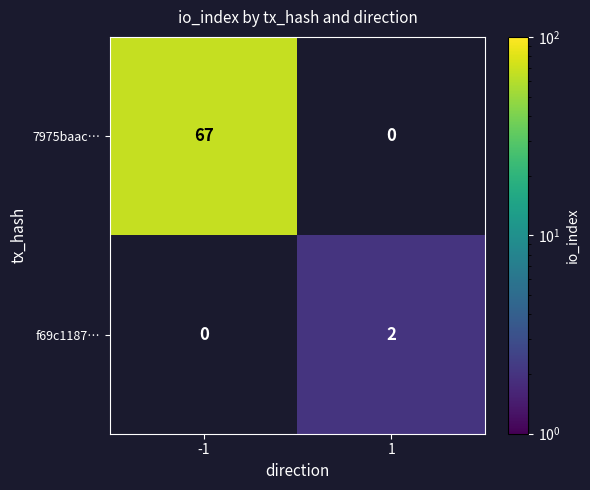

True or false: 7975baac… has a value of 67 at -1.

True